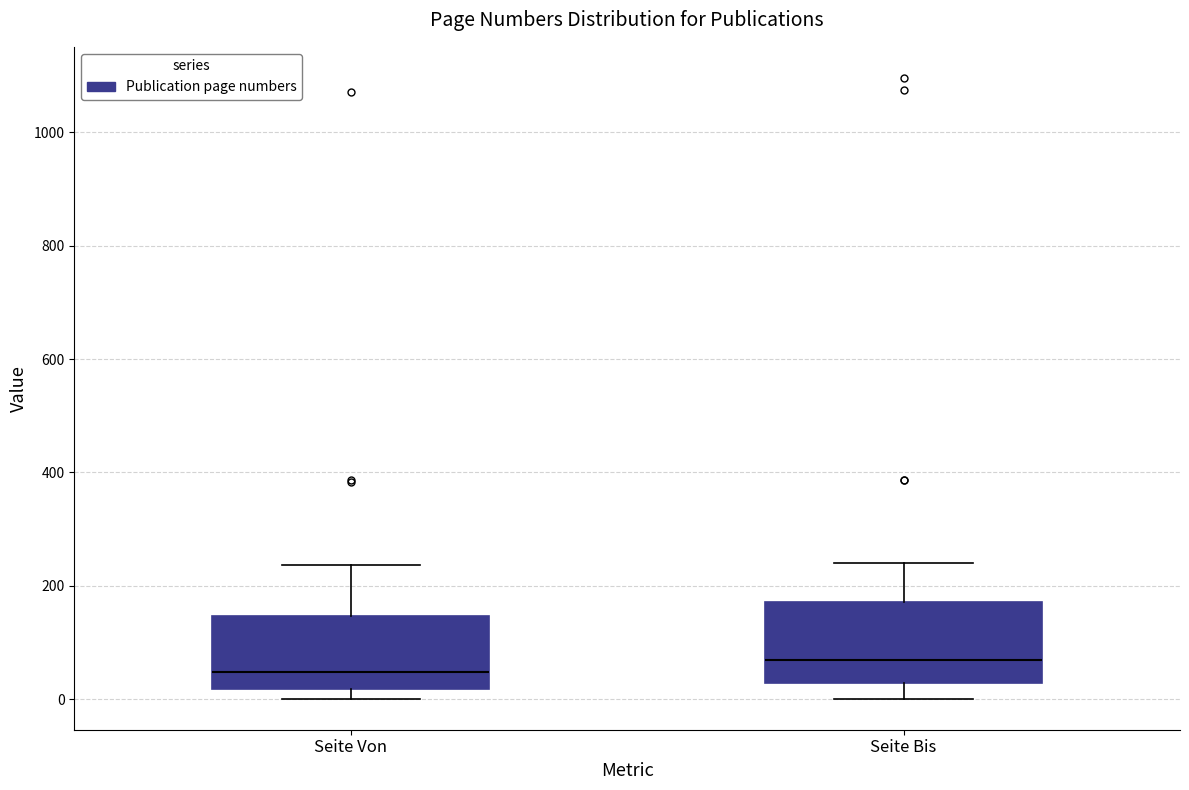

Reading left to right, transcribe this box plot: for each box, give where its median line is, the range the box spans, and where its two whiskers end, as read against the y-axis. The values are not printed on the chart, so give them approximately, as read against the axis.

Seite Von: median 40, box 20 to 140, whiskers 0 to 240
Seite Bis: median 80, box 20 to 180, whiskers 0 to 240